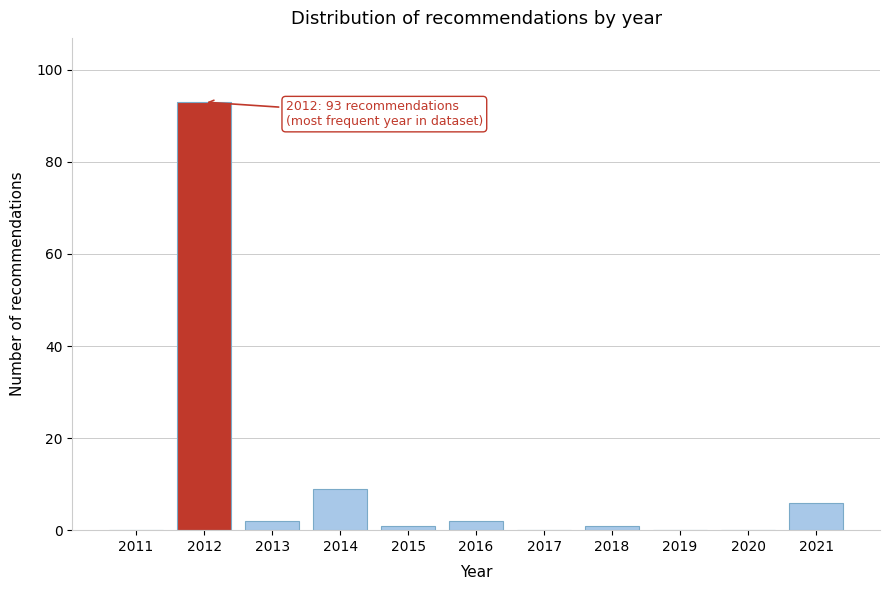

Reading right to left, extract all data points from this chart.

2021=6	2020=0	2019=0	2018=1	2017=0	2016=2	2015=1	2014=9	2013=2	2012=93	2011=0